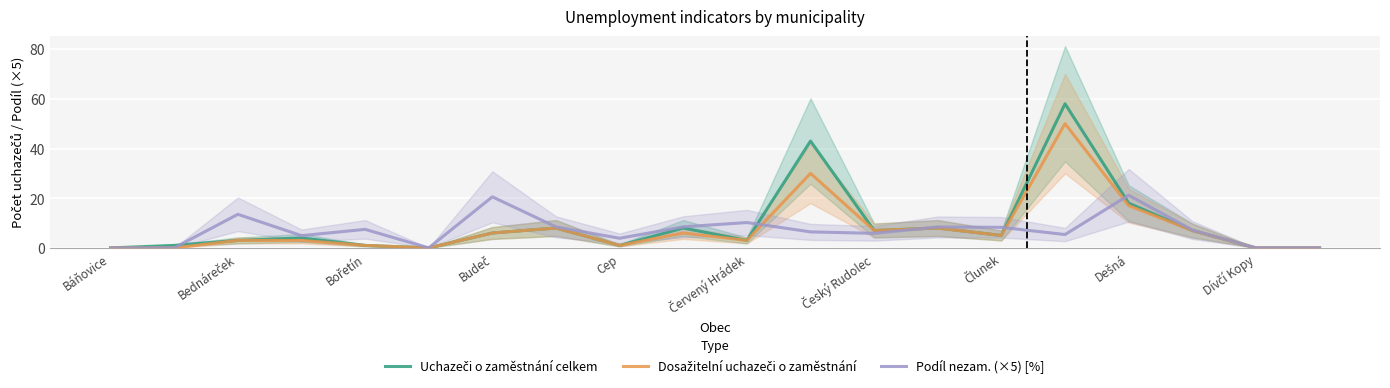

Rank the series by their maximum value, from highest to lowest.

Uchazeči o zaměstnání celkem, Dosažitelní uchazeči o zaměstnání, Podíl nezam. (×5) [%]